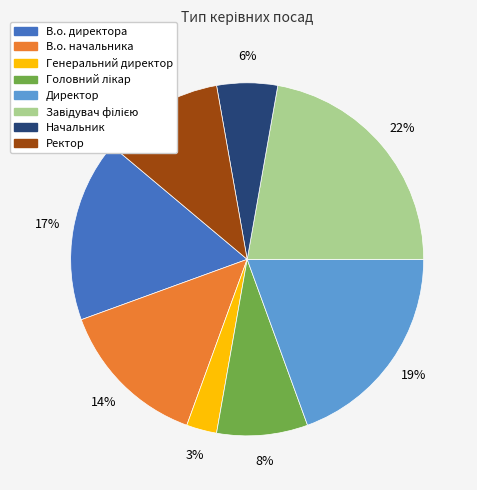

Is it true that Ректор is 11% of the pie?

True